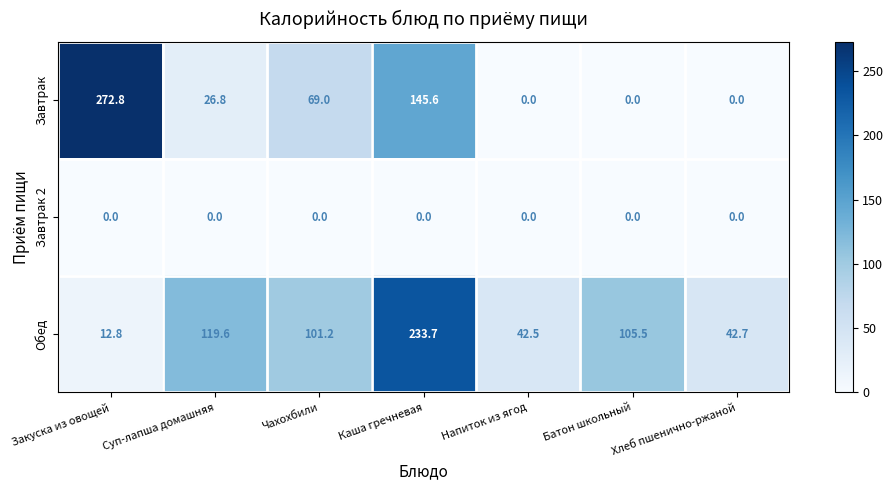

What is the average value of the Завтрак series?

73.5